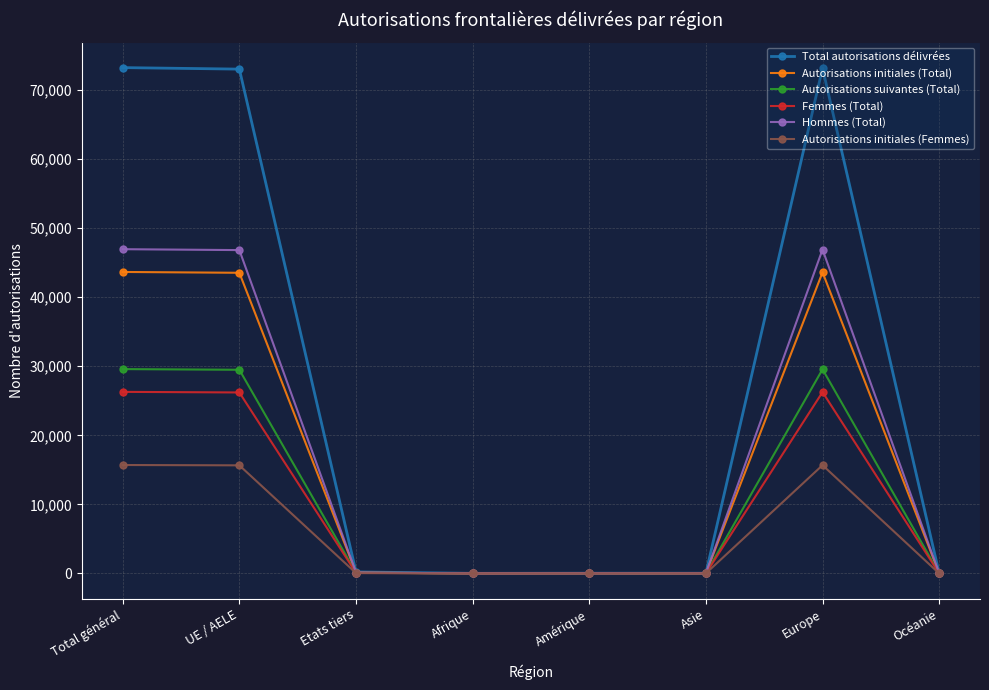

What is the maximum value for Autorisations initiales (Femmes)?

15702